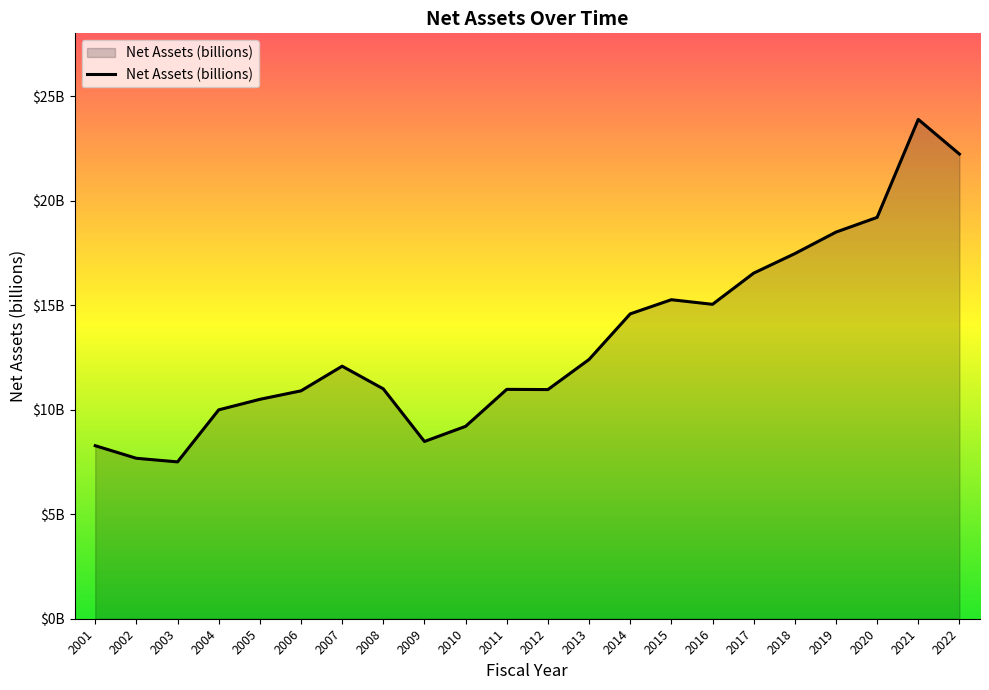

Does the chart display data point markers on the line(s)?

No